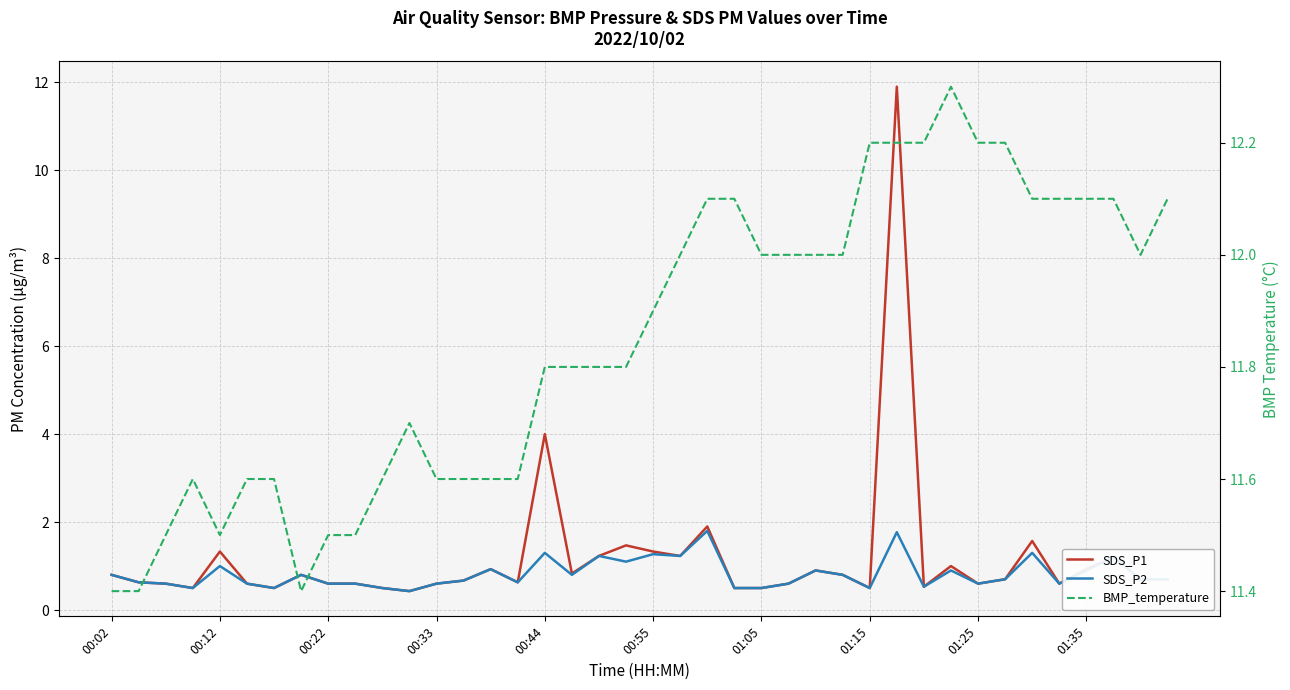

Which series has the widest spread of values?

SDS_P1